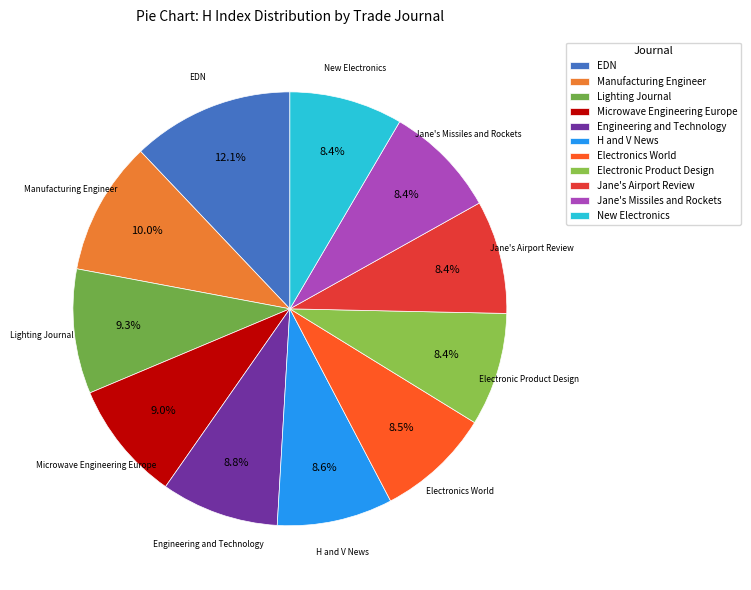

To the nearest percent, what portion does H and V News represent?

9%